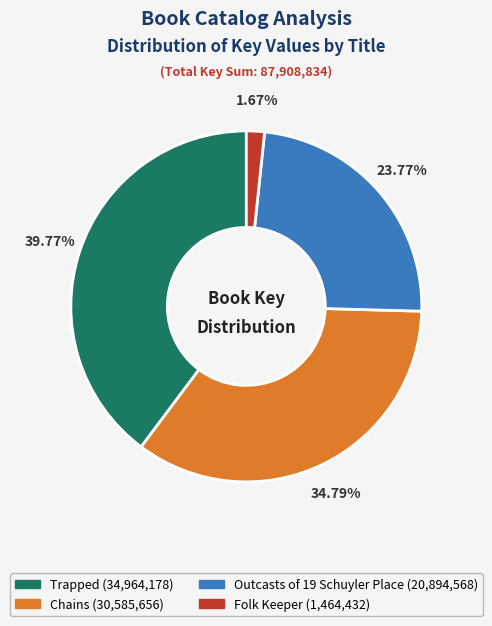

To the nearest percent, what portion does Trapped represent?

40%